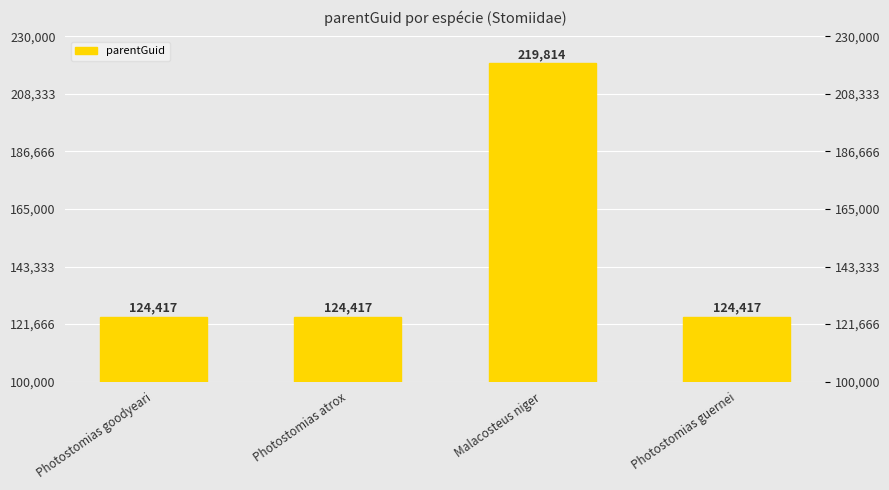

Rank the categories by value from lowest to highest.

Photostomias goodyeari, Photostomias atrox, Photostomias guernei, Malacosteus niger